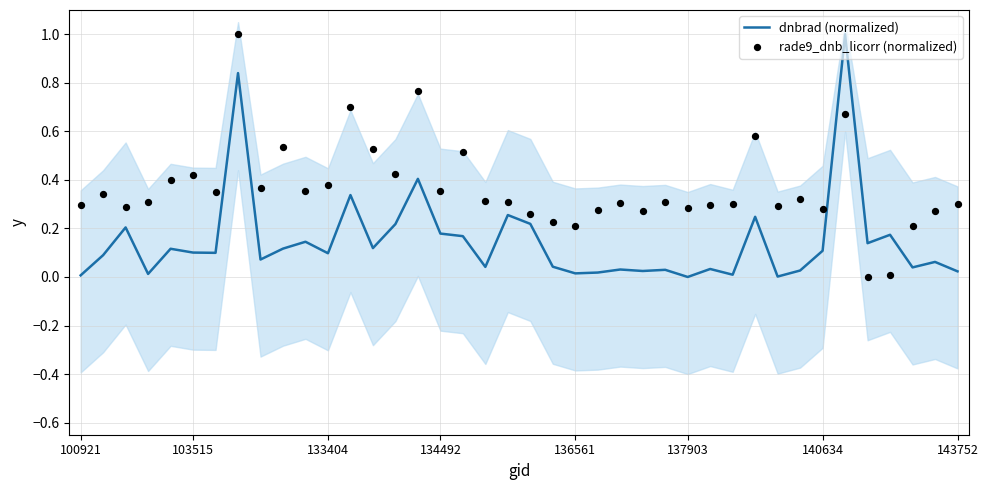

Is the value of dnbrad (normalized) at 18 greater than the value of rade9_dnb_licorr (normalized) at 32?

No